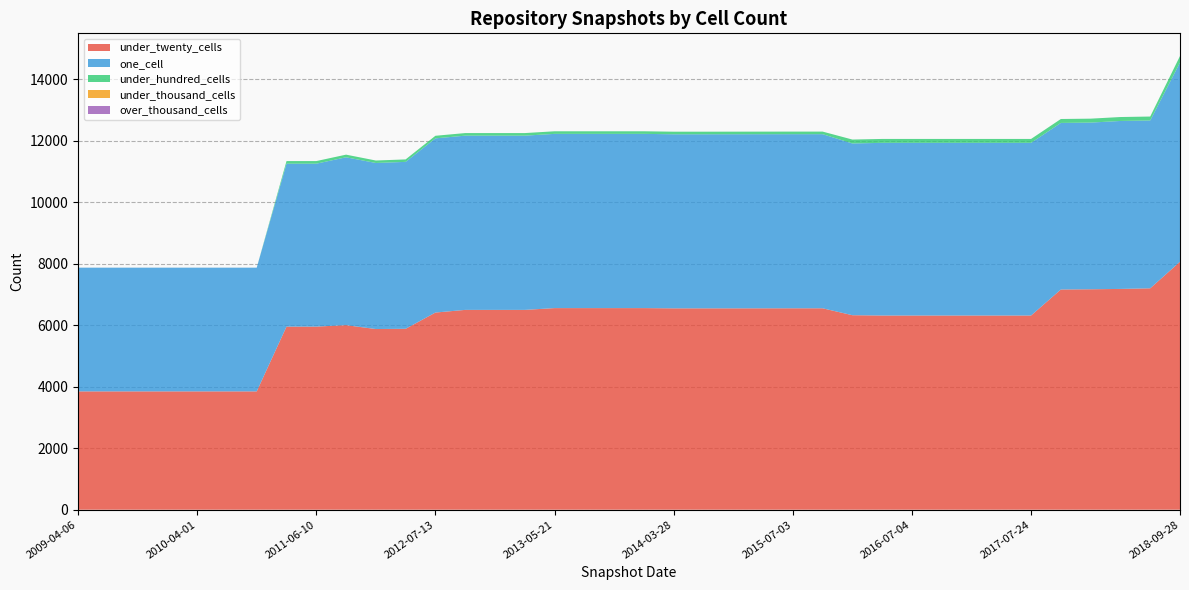

Reading left to right, what are all the values shown in this chart?

under_twenty_cells: 3849	3849	3849	3849	3849	3849	3849	5957	5957	6004	5878	5886	6414	6501	6501	6501	6559	6559	6559	6559	6551	6551	6551	6552	6553	6553	6328	6318	6318	6318	6318	6318	6318	7164	7172	7183	7203	8068
one_cell: 4026	4026	4026	4026	4026	4026	4026	5301	5301	5462	5403	5431	5668	5669	5669	5669	5669	5669	5669	5669	5664	5664	5665	5665	5665	5665	5588	5618	5618	5618	5618	5618	5618	5420	5423	5465	5461	6481
under_hundred_cells: 0	0	0	0	0	0	0	85	85	86	80	80	84	84	84	84	84	84	84	84	84	84	84	84	84	84	127	127	127	127	127	127	127	128	128	128	128	212
under_thousand_cells: 0	0	0	0	0	0	0	0	0	0	0	0	0	0	0	0	0	0	0	0	0	0	0	0	0	0	0	0	0	0	0	0	0	0	0	0	0	0
over_thousand_cells: 0	0	0	0	0	0	0	0	0	0	0	0	0	0	0	0	0	0	0	0	0	0	0	0	0	0	0	0	0	0	0	0	0	0	0	0	0	0